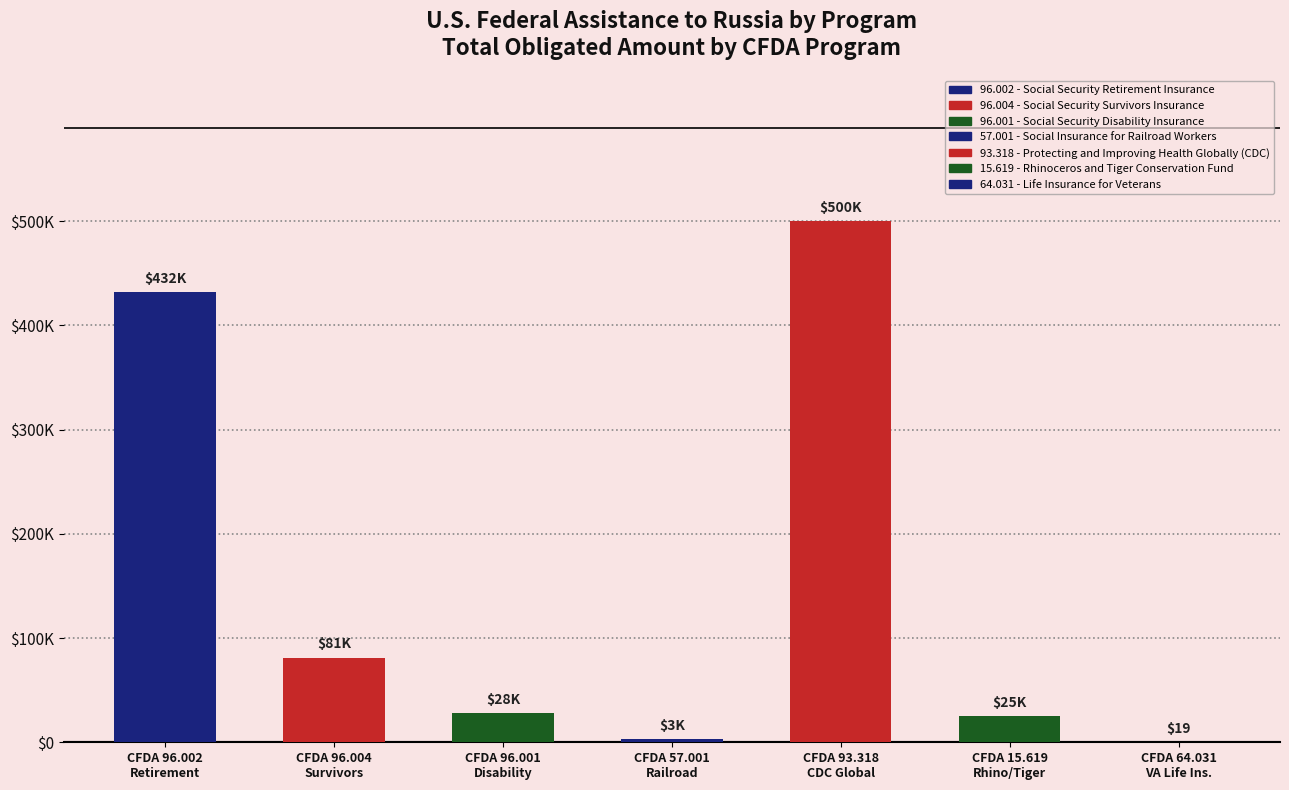

What is the difference between the highest and lowest values at 3?

382785